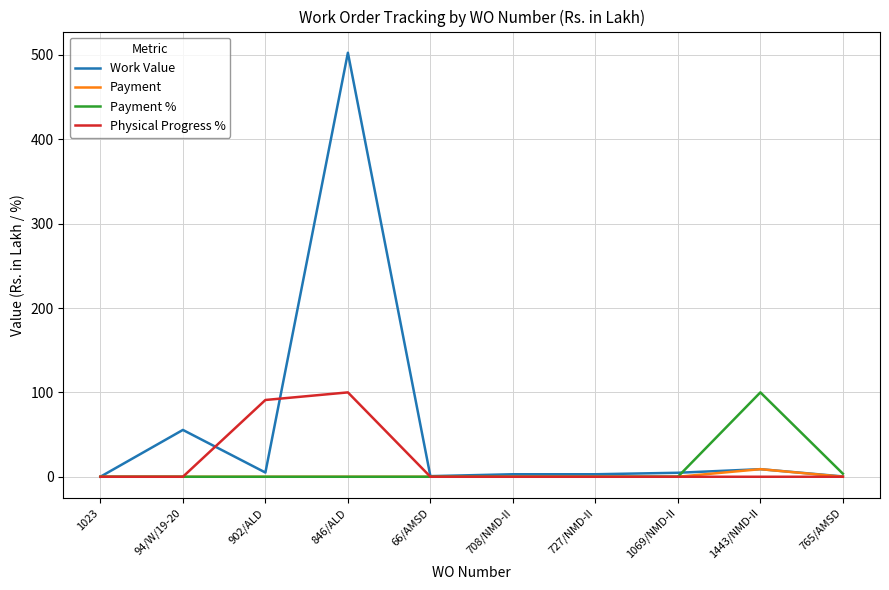

Is the value of Work Value at 1069/NMD-II greater than the value of Payment at 902/ALD?

Yes